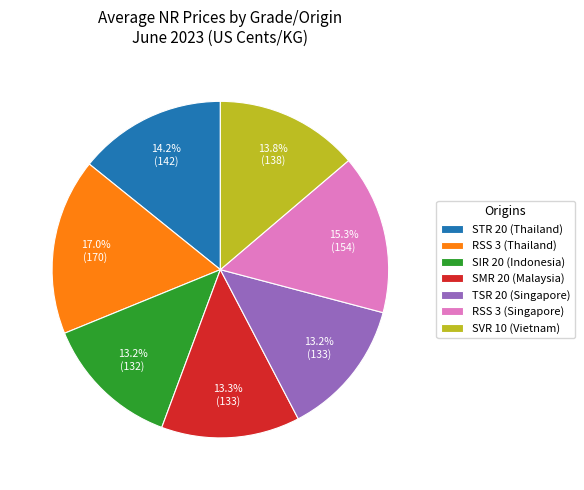

To the nearest percent, what is the difference between the largest and smallest slice percentages?

4%